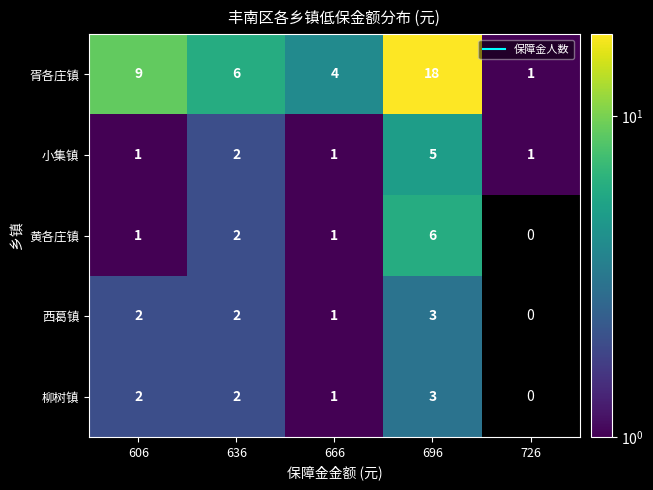

What is the difference between the maximum and minimum values in the 胥各庄镇 series?

17.0